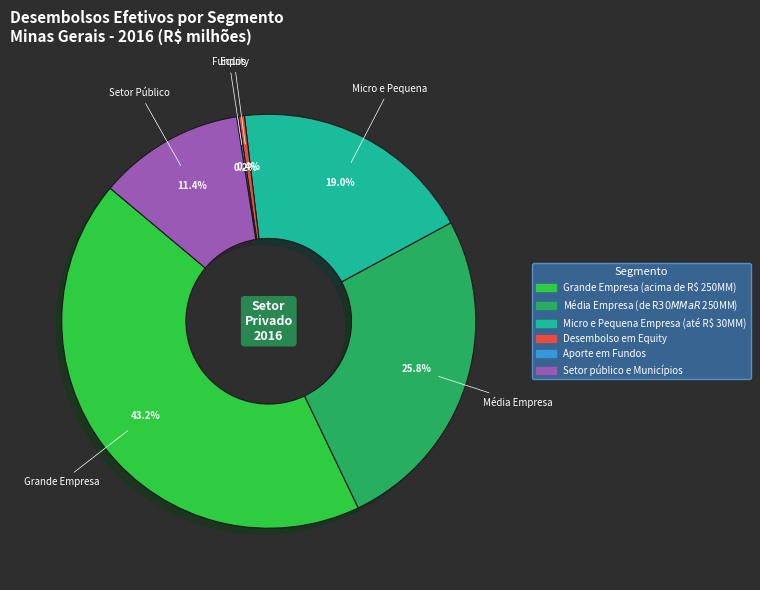

Which slice is the largest?

Grande Empresa (acima de R$ 250MM)